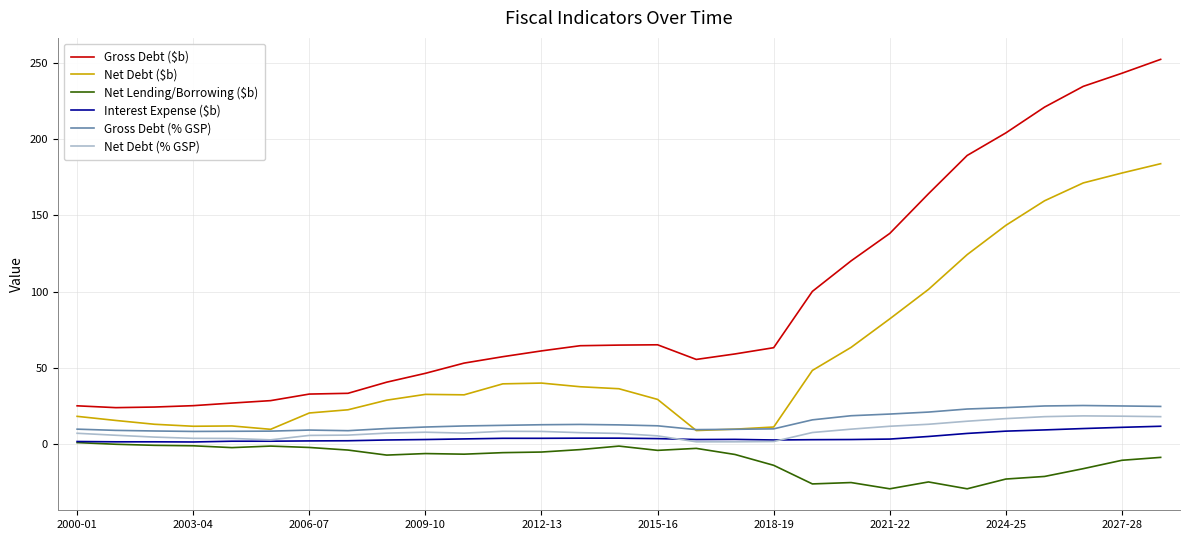

What is the maximum value shown in the chart?

252.3